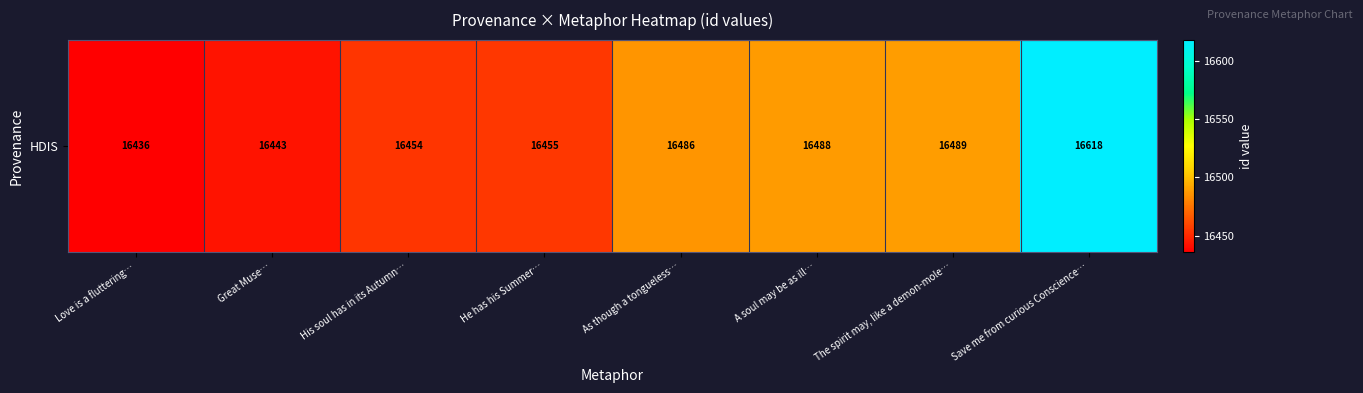

True or false: the data shows 16486 at As though a tongueless….

True